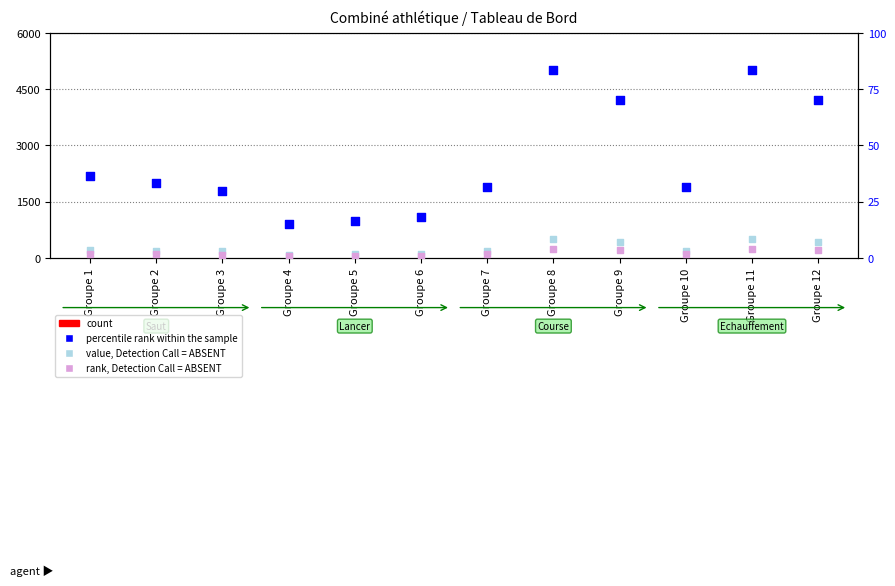

What is the total value across all series at Groupe 6?

21.1